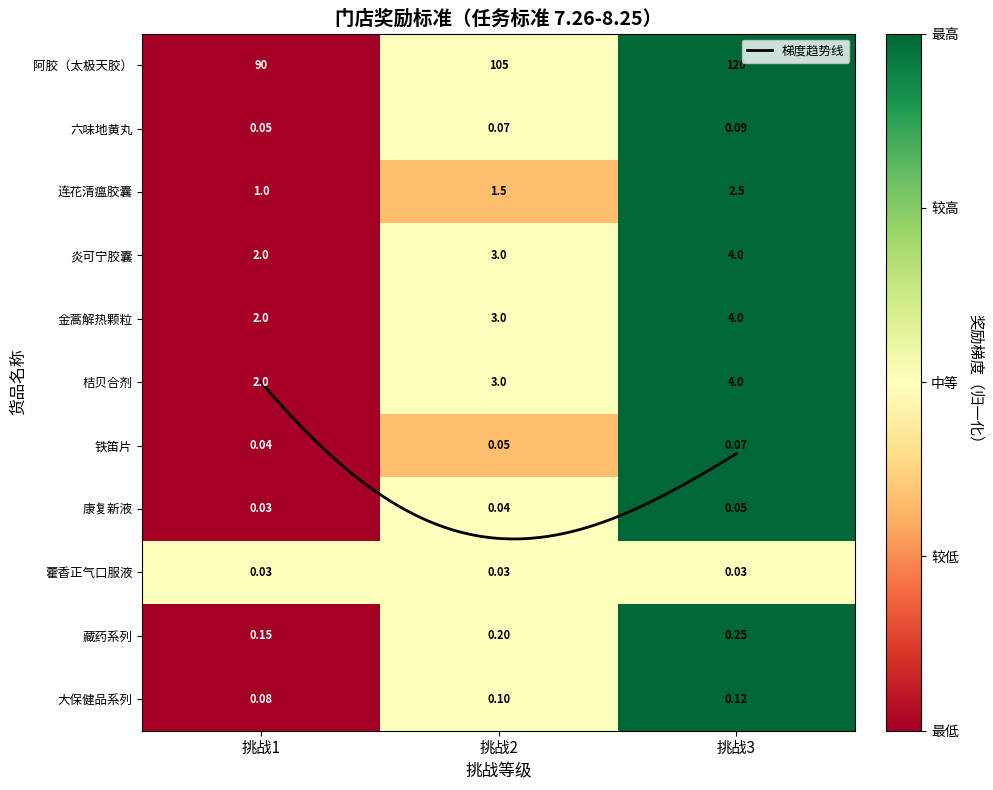

How many data points does each series have?

3